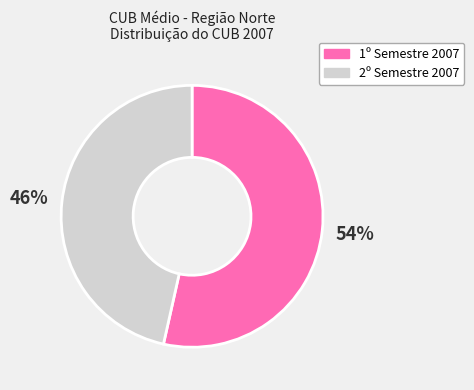

Is there any slice that represents more than half of the pie?

Yes